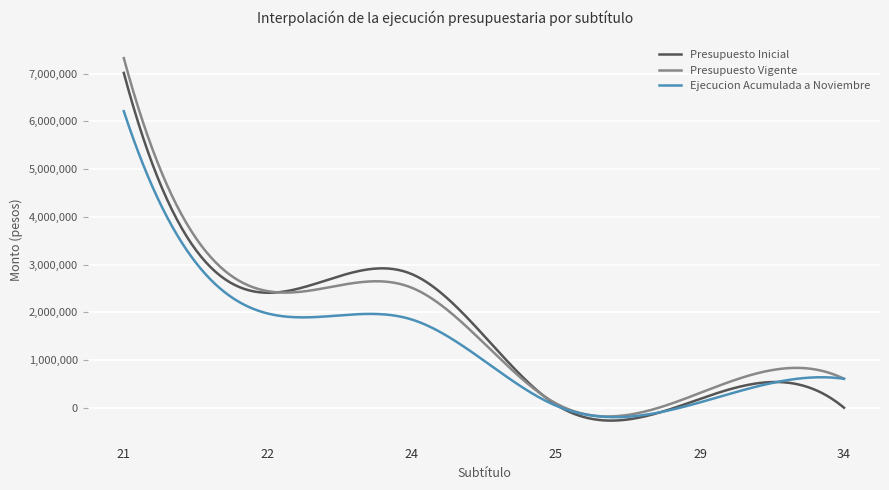

What is the highest value of the Ejecucion Acumulada a Noviembre series?

6211525.0